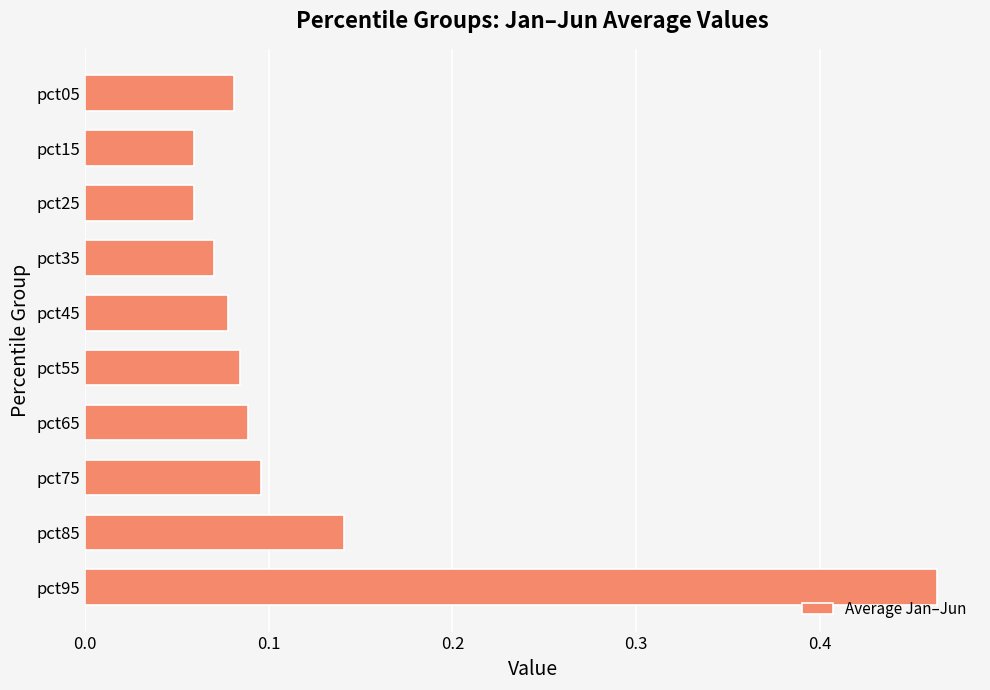

True or false: the data shows 0.1 at pct75.

True